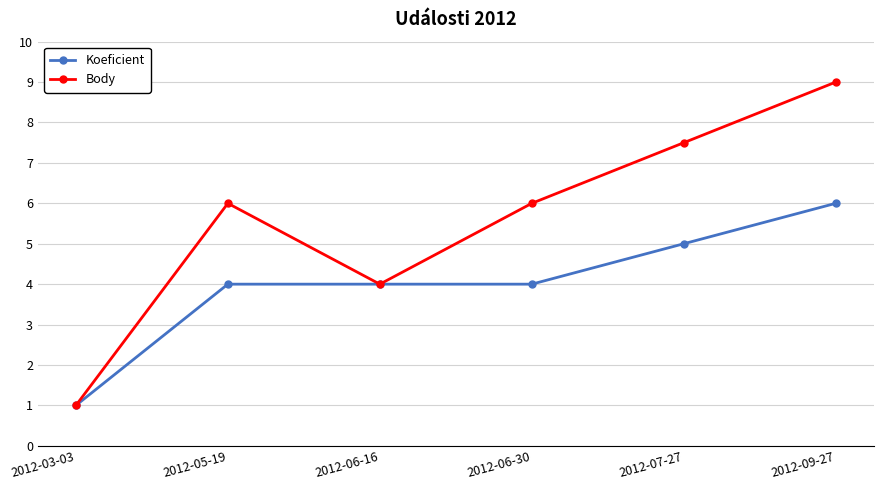

List the series in order of their peak value, highest first.

Body, Koeficient